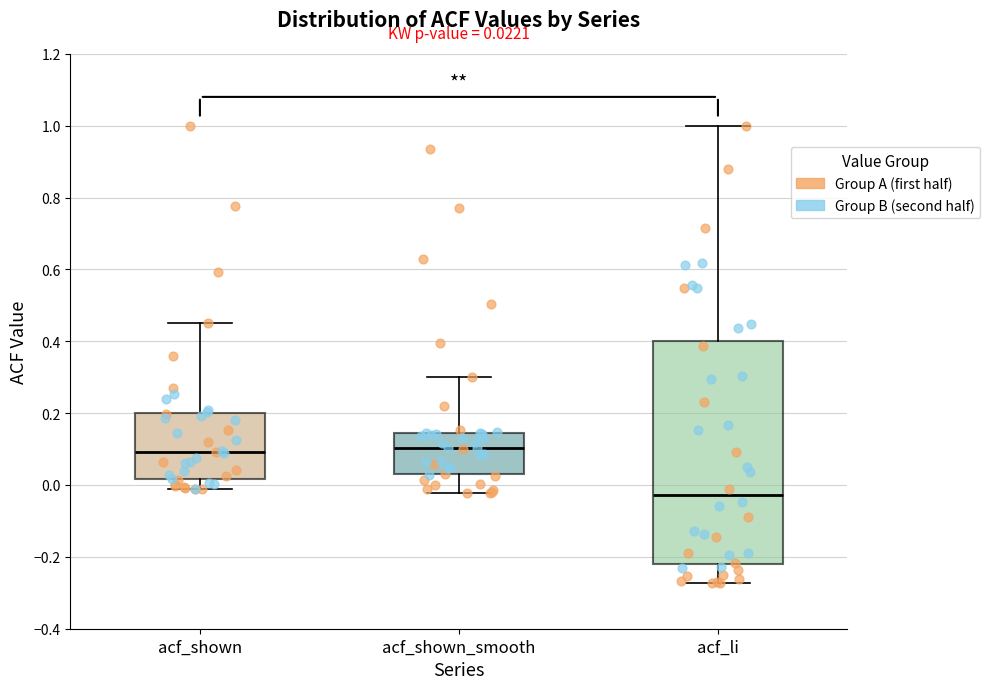

Which box's median line is the lowest?

acf_li